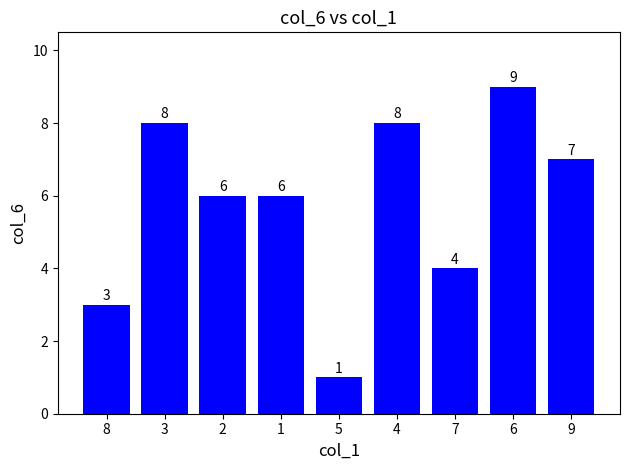

At which category does the chart reach its peak across all series?

6